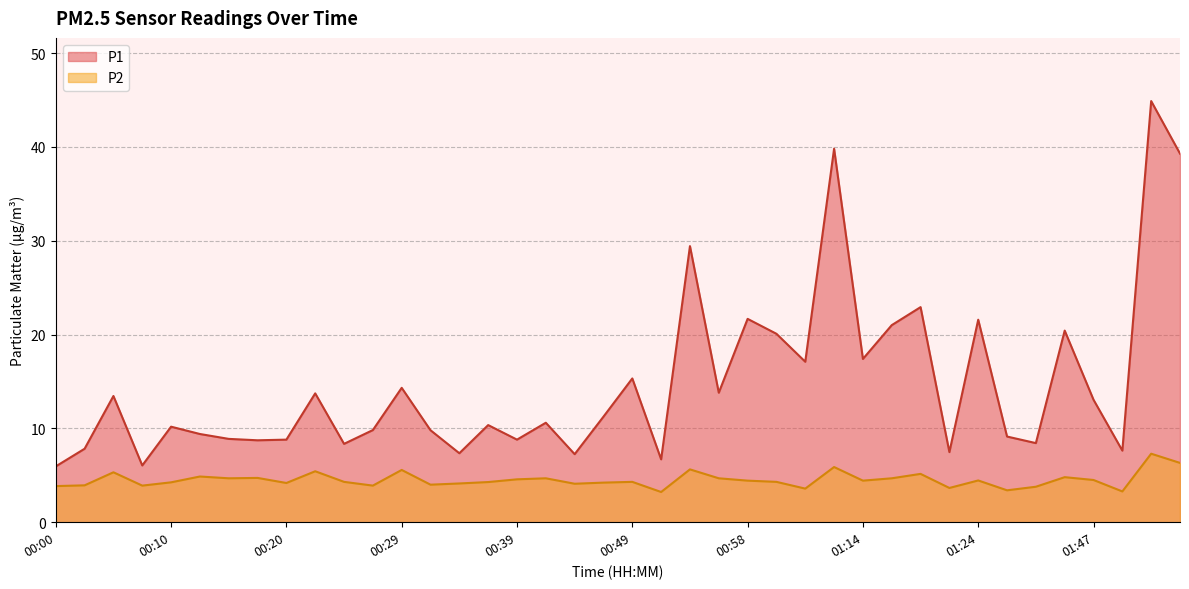

Reading left to right, list all the values displayed in this chart.

P1: 00:00=6.0	00:03=7.8	00:05=13.4	00:07=6.0	00:10=10.2	00:12=9.4	00:15=8.9	00:17=8.7	00:20=8.8	00:22=13.7	00:24=8.3	00:27=9.8	00:29=14.3	00:32=9.8	00:34=7.3	00:36=10.3	00:39=8.8	00:41=10.6	00:44=7.2	00:46=11.2	00:49=15.3	00:51=6.7	00:53=29.4	00:56=13.8	00:58=21.7	01:01=20.1	01:03=17.1	01:11=39.8	01:14=17.4	01:17=21.0	01:19=22.9	01:22=7.5	01:24=21.6	01:37=9.1	01:40=8.4	01:45=20.4	01:47=13.1	01:50=7.6	01:52=44.9	01:55=39.3
P2: 00:00=3.9	00:03=3.9	00:05=5.3	00:07=3.9	00:10=4.2	00:12=4.9	00:15=4.7	00:17=4.7	00:20=4.2	00:22=5.4	00:24=4.3	00:27=3.9	00:29=5.6	00:32=4.0	00:34=4.1	00:36=4.3	00:39=4.6	00:41=4.7	00:44=4.1	00:46=4.2	00:49=4.3	00:51=3.2	00:53=5.6	00:56=4.7	00:58=4.4	01:01=4.3	01:03=3.6	01:11=5.9	01:14=4.4	01:17=4.7	01:19=5.2	01:22=3.6	01:24=4.5	01:37=3.4	01:40=3.8	01:45=4.8	01:47=4.5	01:50=3.3	01:52=7.3	01:55=6.3